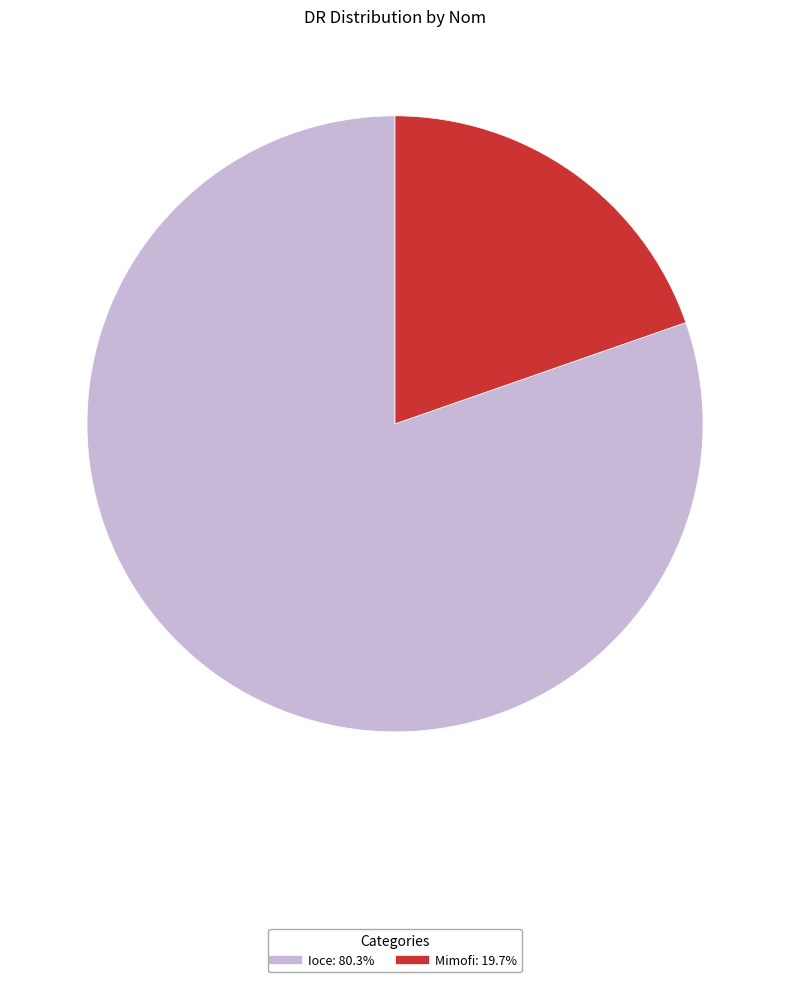

What is the ratio of the value at Ioce to the value at Mimofi?

4.1